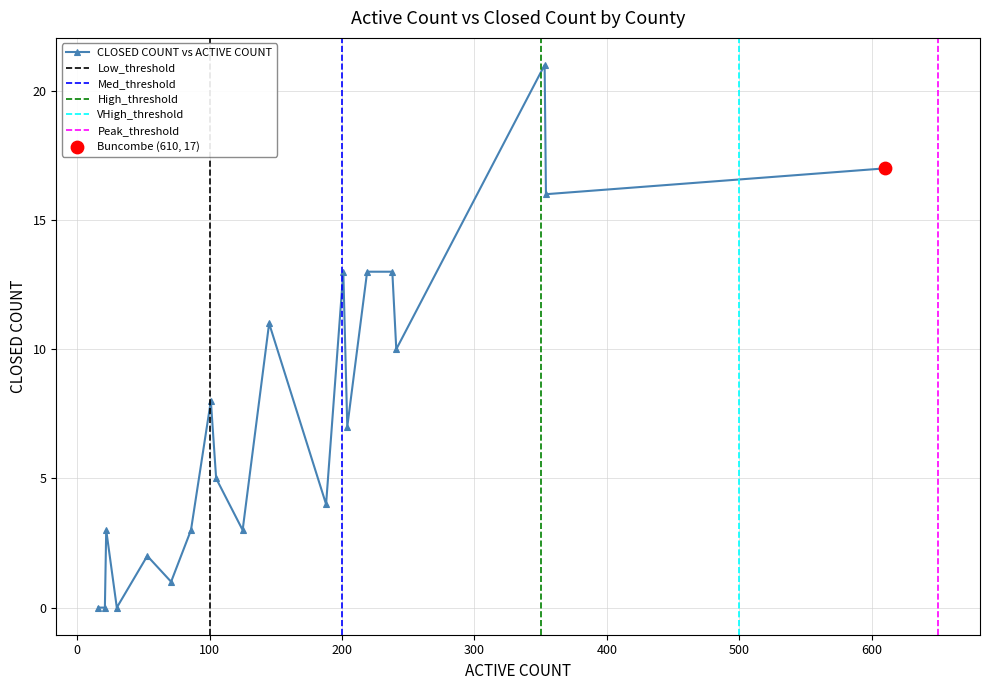

True or false: CLOSED COUNT vs ACTIVE COUNT has more than 0 interior local peaks.

True